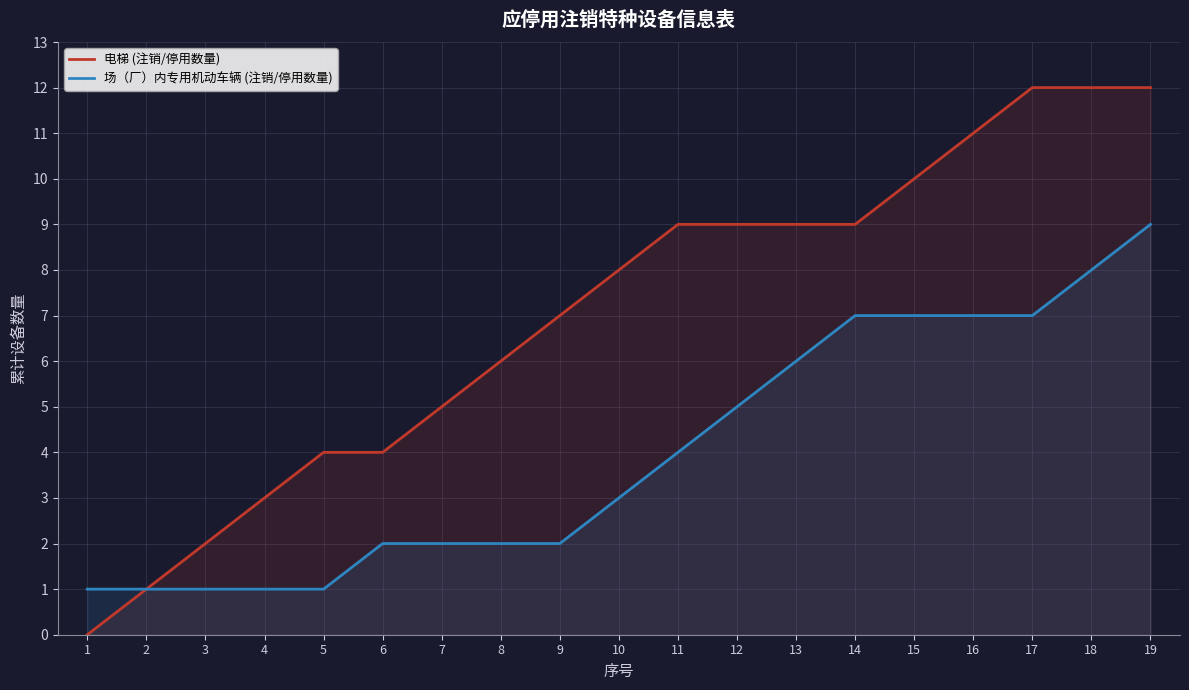

True or false: 电梯 (注销/停用数量) and 场（厂）内专用机动车辆 (注销/停用数量) intersect in this chart.

False